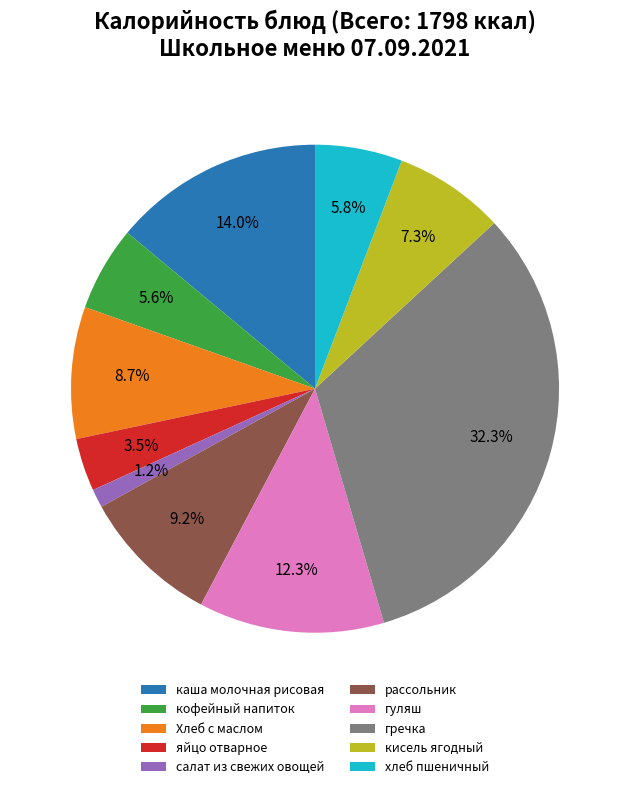

What is the smallest slice in the pie chart?

салат из свежих овощей